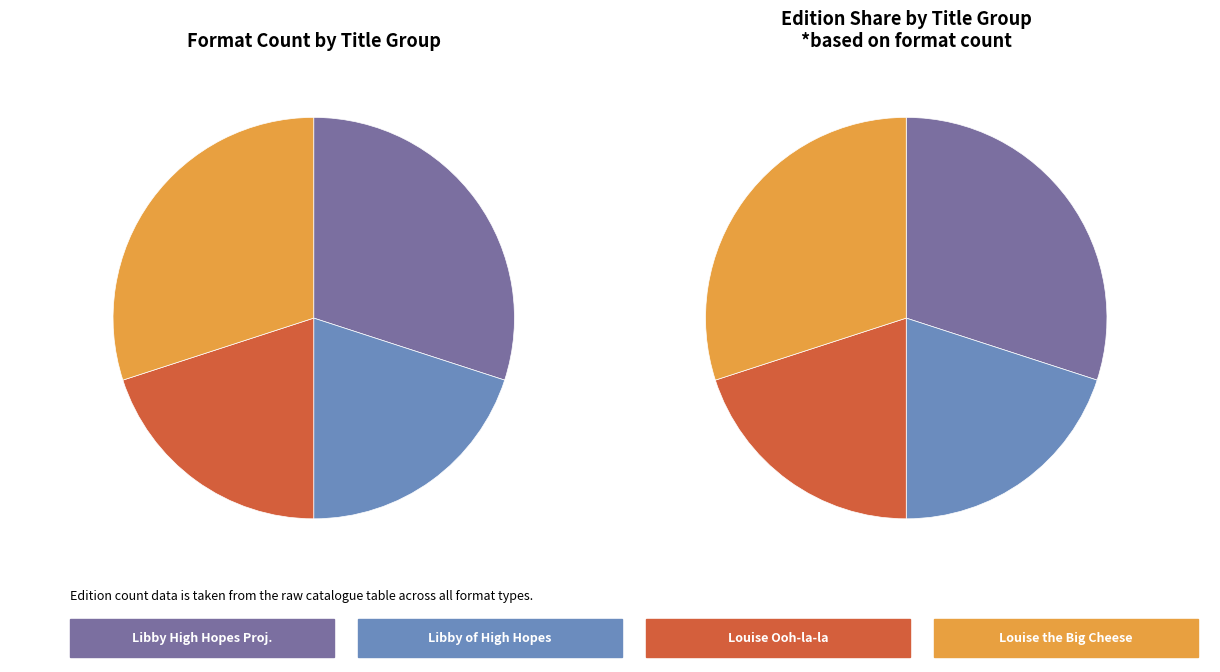

How many segments does this pie chart have?

4